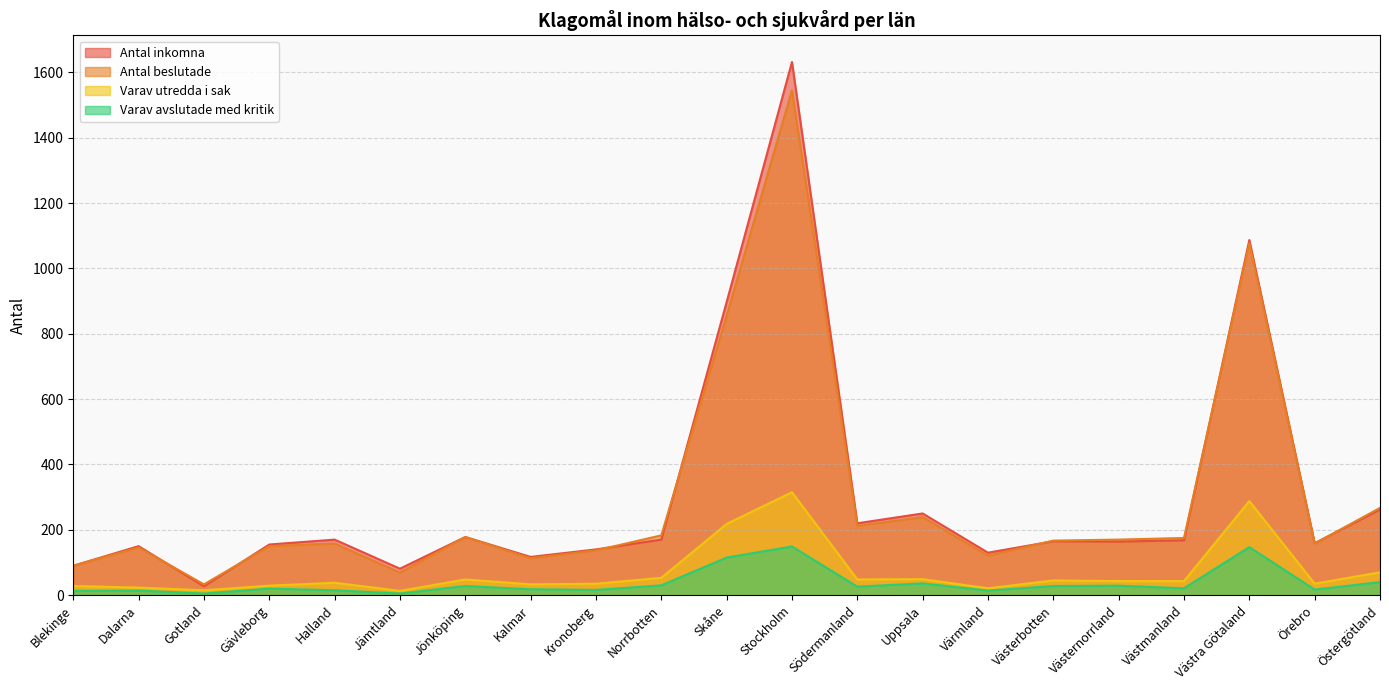

Reading left to right, transcribe all the data shown in this chart.

Antal inkomna: 90	150	27	155	170	81	178	117	140	170	897	1632	220	250	130	165	164	168	1087	159	262
Antal beslutade: 90	146	33	150	158	69	178	113	137	183	855	1545	212	239	121	167	170	175	1077	158	267
Varav utredda i sak: 28	23	15	29	38	13	48	33	35	53	218	315	48	49	21	45	43	43	288	35	70
Varav avslutade med kritik: 13	14	5	20	15	5	28	18	16	30	115	149	26	36	14	28	29	21	147	17	40